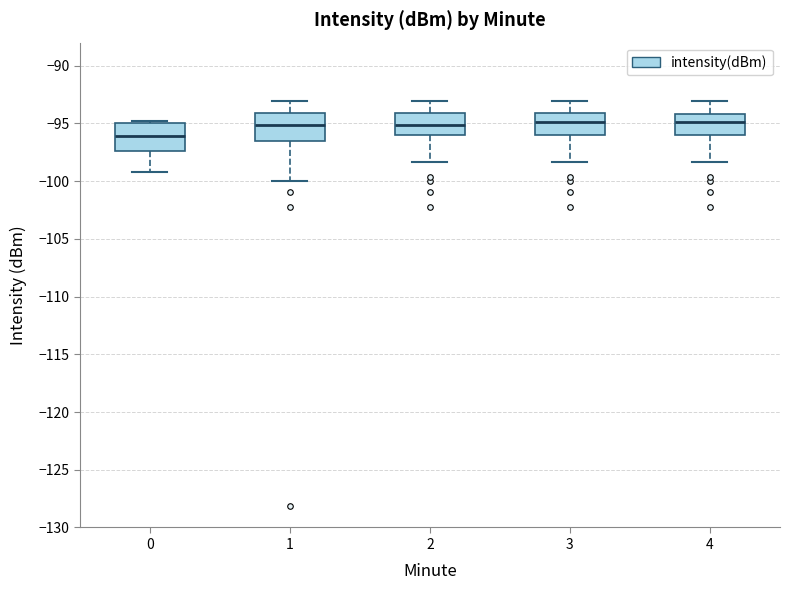

Reading left to right, transcribe this box plot: for each box, give where its median line is, the range the box spans, and where its two whiskers end, as read against the y-axis. The values are not printed on the chart, so give them approximately, as read against the axis.

0: median -96.0, box -97.5 to -95.0, whiskers -99.0 to -95.0 (just above the box's upper edge)
1: median -95.0, box -96.5 to -94.0, whiskers -100.0 to -93.0
2: median -95.0, box -96.0 to -94.0, whiskers -98.5 to -93.0
3: median -95.0, box -96.0 to -94.0, whiskers -98.5 to -93.0
4: median -95.0, box -96.0 to -94.0, whiskers -98.5 to -93.0